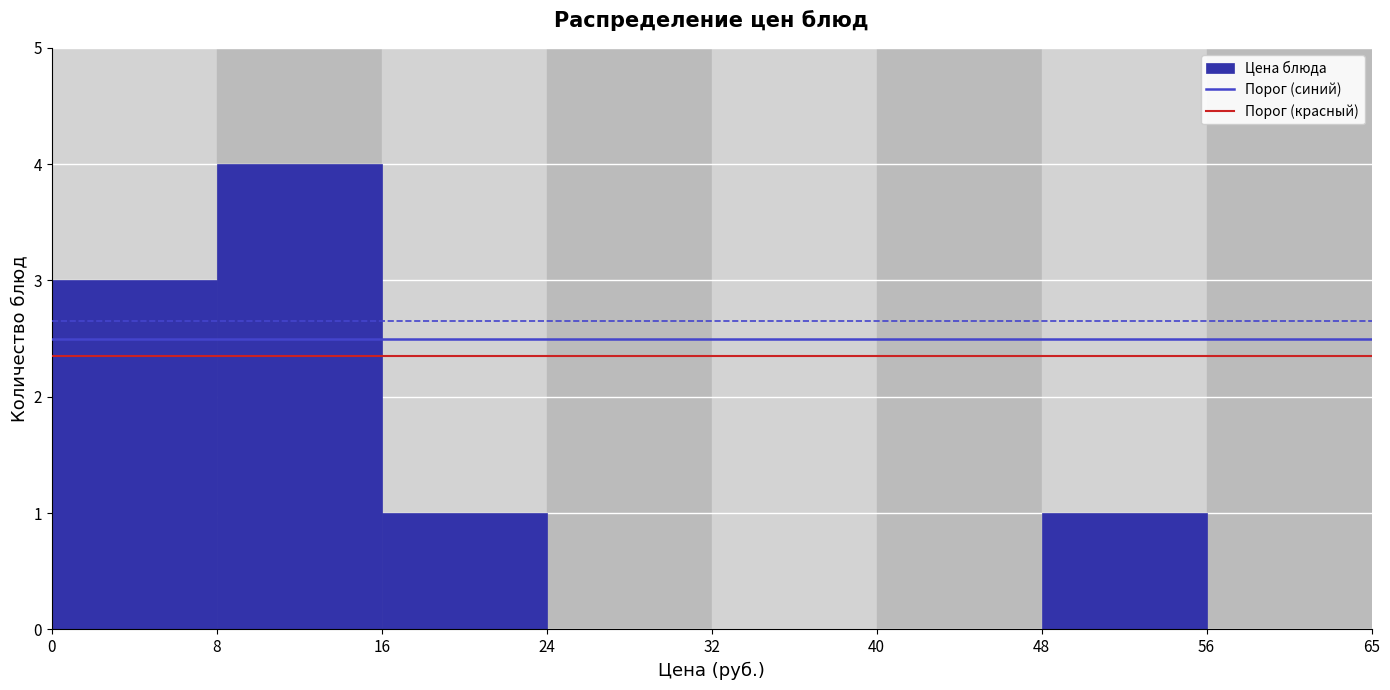

Reading left to right, list all the values displayed in this chart.

0=3	8=4	16=1	24=0	32=0	40=0	48=1	56=0